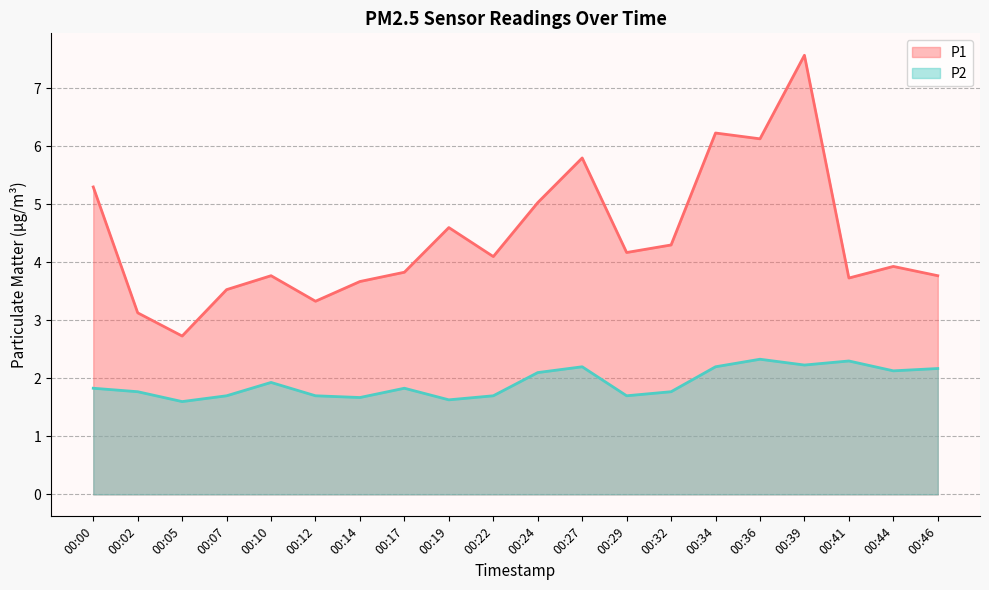

True or false: P1 and P2 intersect in this chart.

False